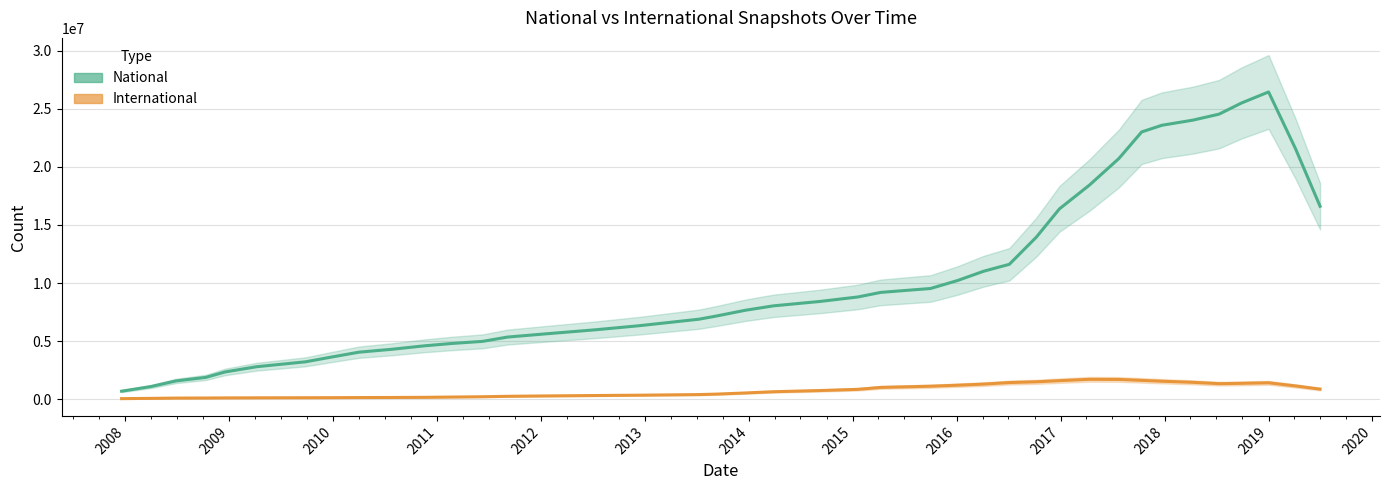

True or false: national_line has more than 2 interior local peaks.

False